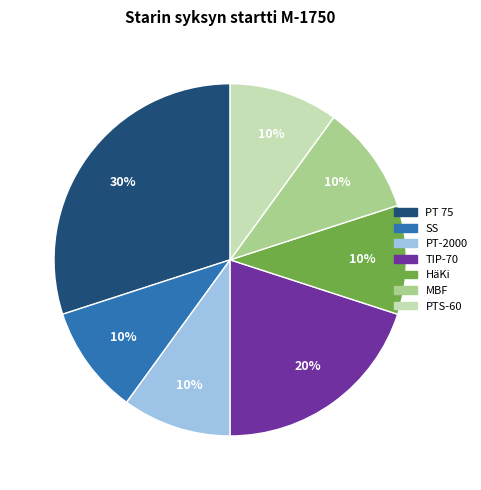

To the nearest percent, what percentage of the pie is TIP-70?

20%